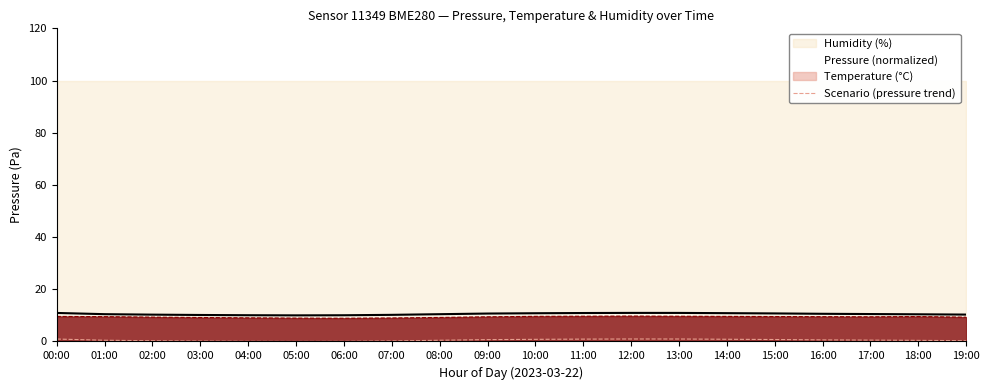

What is the ratio of the value at 00:00 to the value at 03:00?

1.1